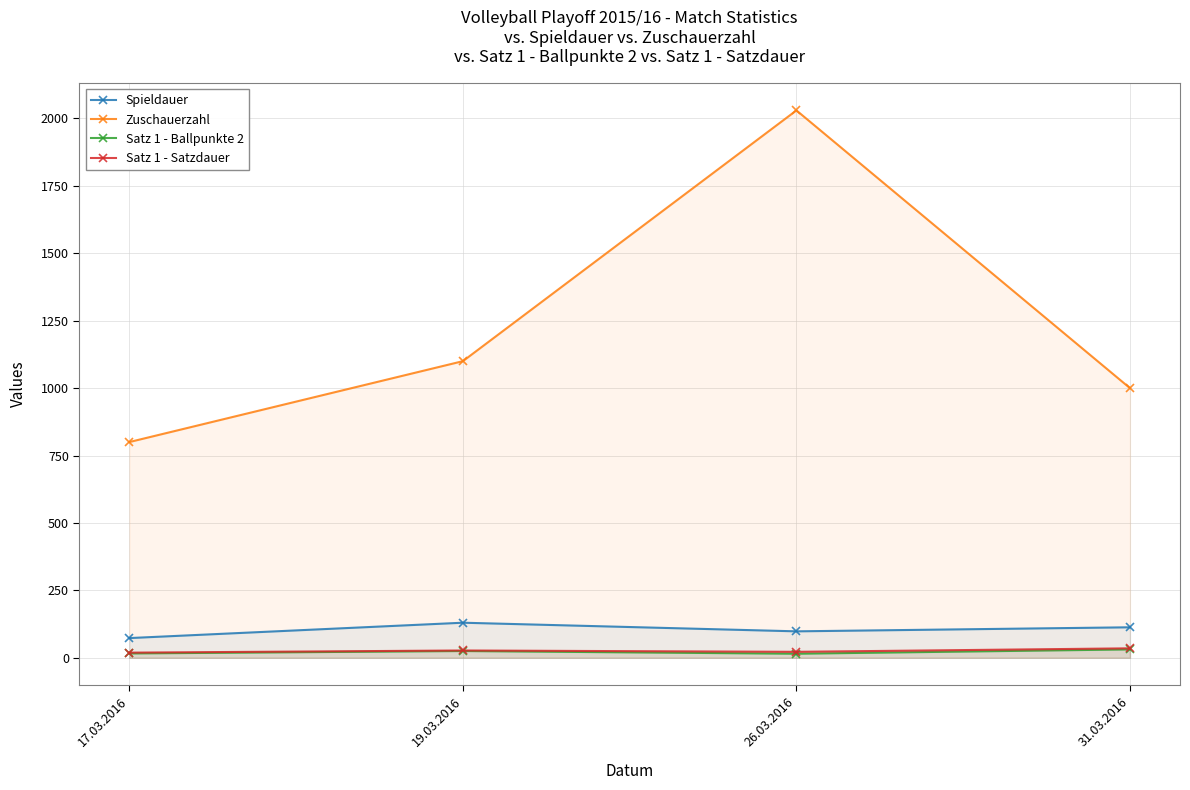

What is the difference between the maximum and second lowest values in the Spieldauer series?

32